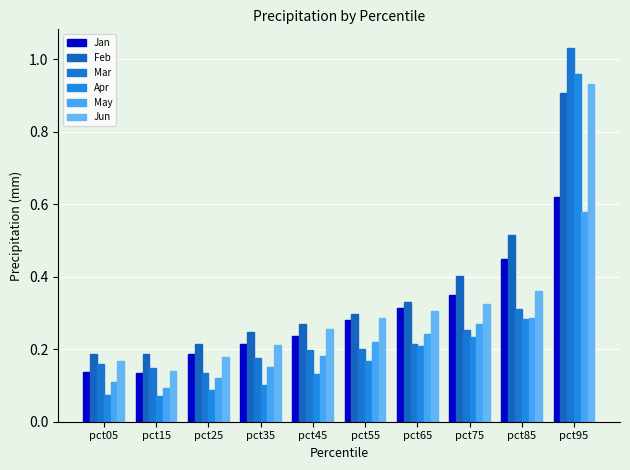

How many groups of bars are there?

10